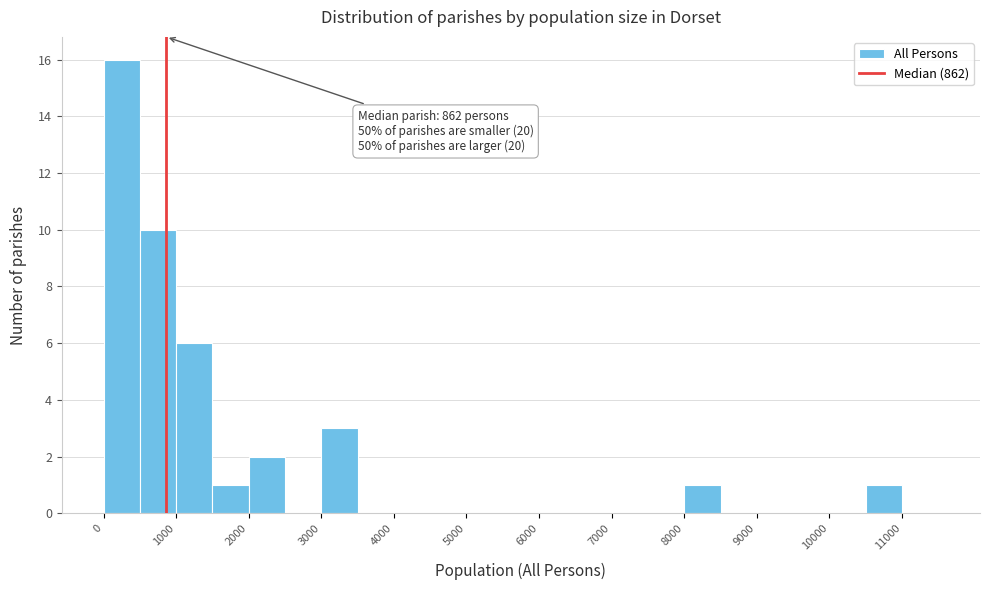

Which range on the x-axis has the tallest bar?

0 to 500